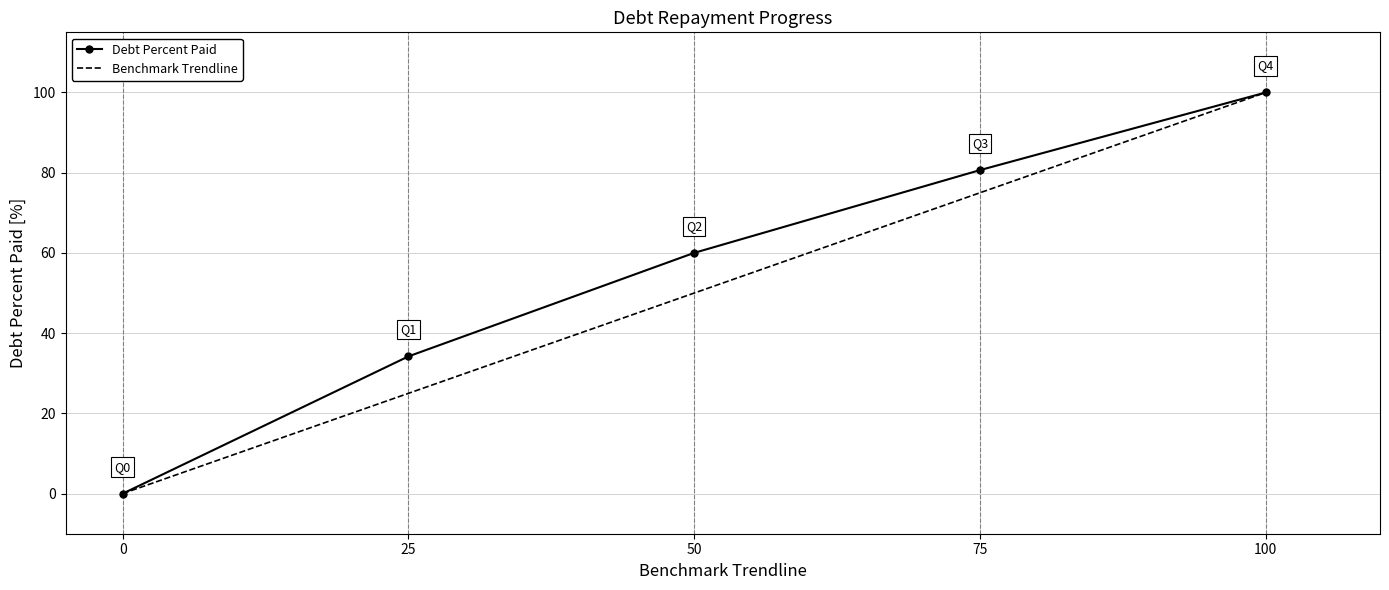

List the labels in order of Debt Percent Paid value, largest first.

100, 75, 50, 25, 0